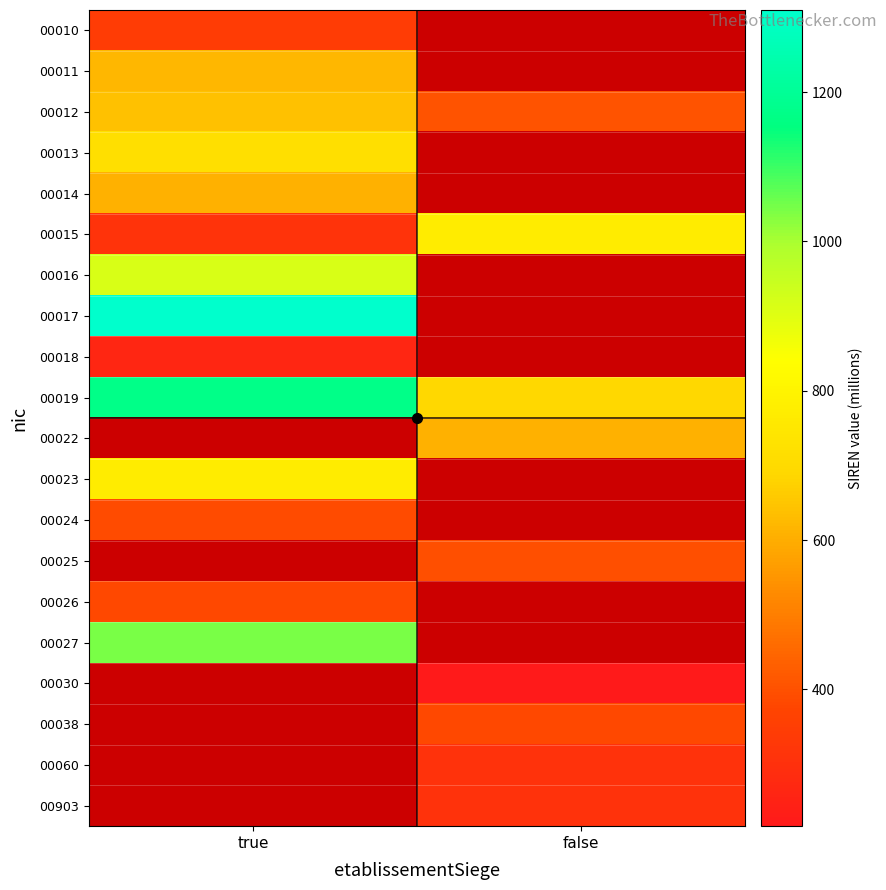

What is the maximum value shown in the chart?

1310.1